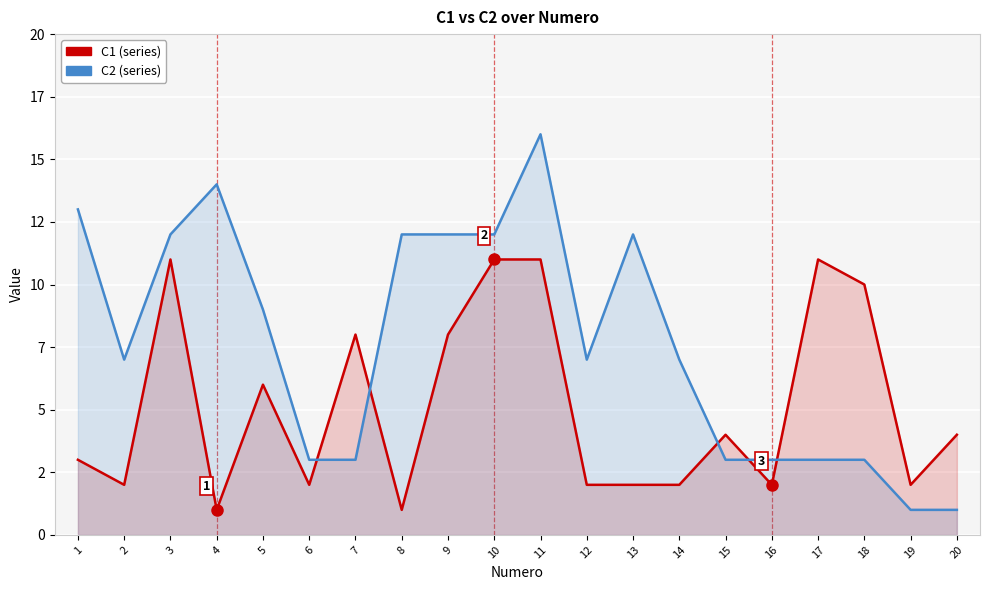

How many categories are shown in the chart?

20